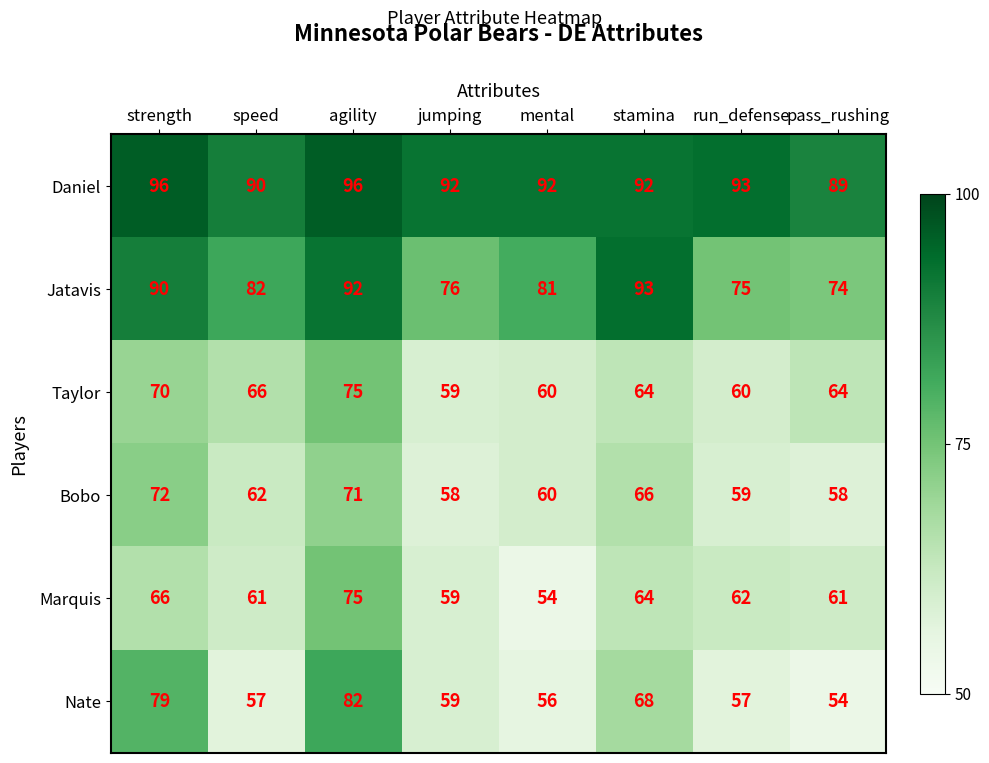

Which series has the largest total across all categories?

Daniel